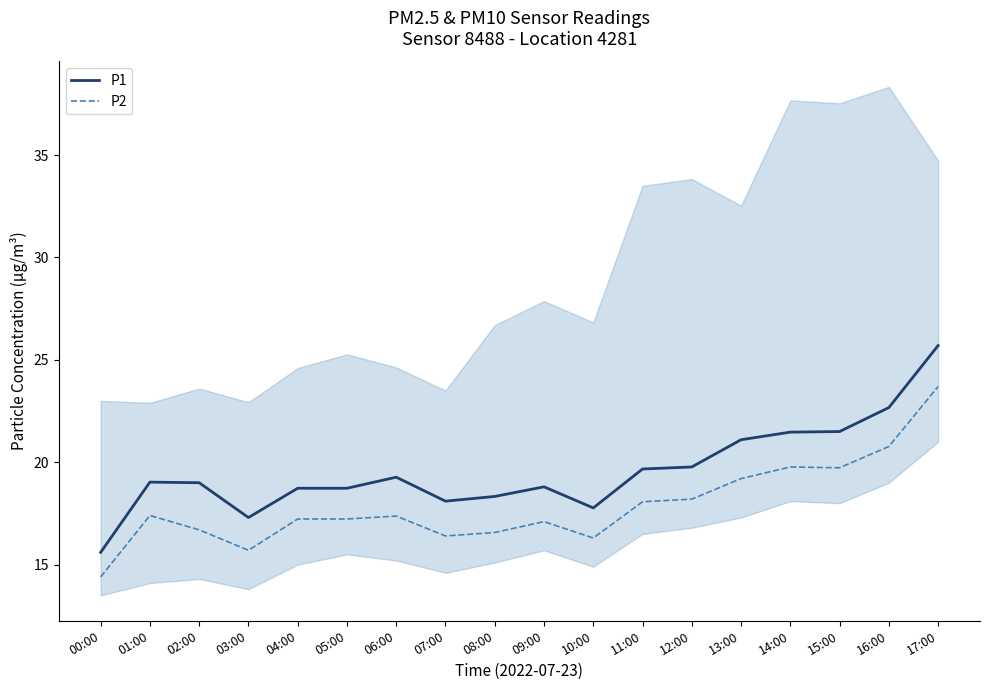

Reading left to right, transcribe all the data shown in this chart.

P1: 15.6	19.0	19.0	17.3	18.7	18.7	19.3	18.1	18.3	18.8	17.8	19.7	19.8	21.1	21.5	21.5	22.7	25.7
P2: 14.4	17.4	16.7	15.7	17.2	17.2	17.4	16.4	16.6	17.1	16.3	18.1	18.2	19.2	19.8	19.7	20.8	23.7